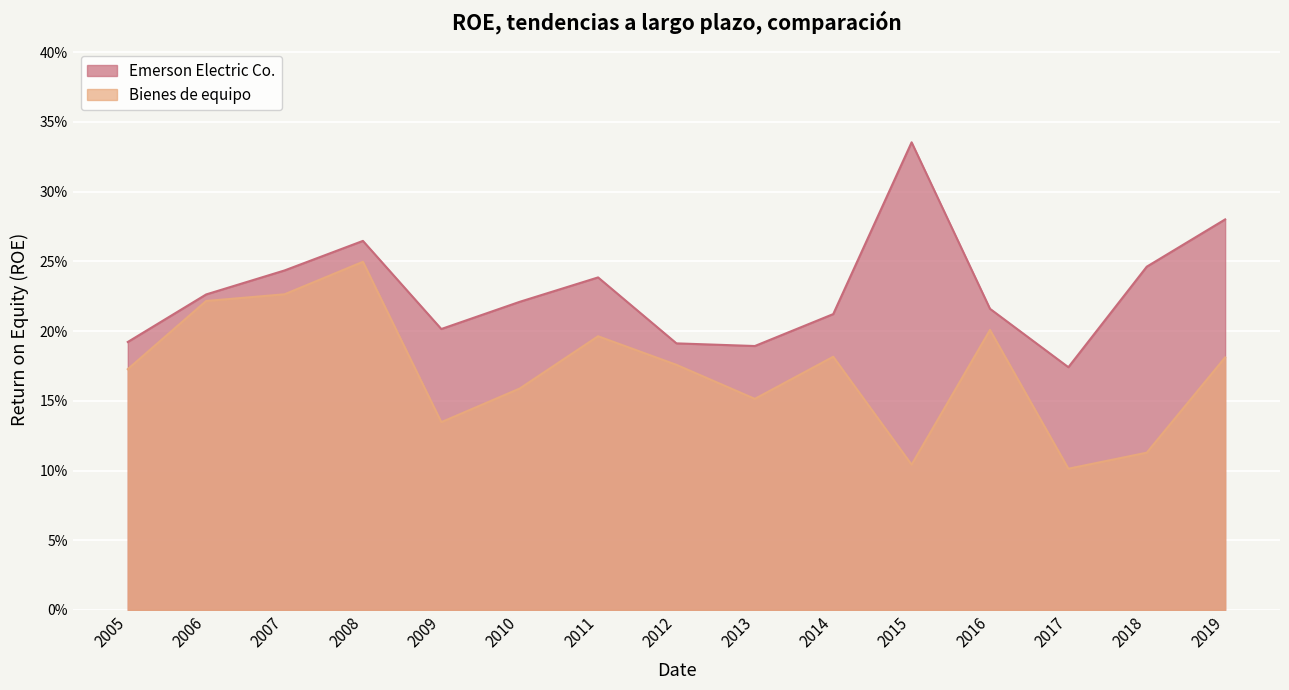

In Bienes de equipo, how many points are lower than both neighbors (excluding endpoints)?

4